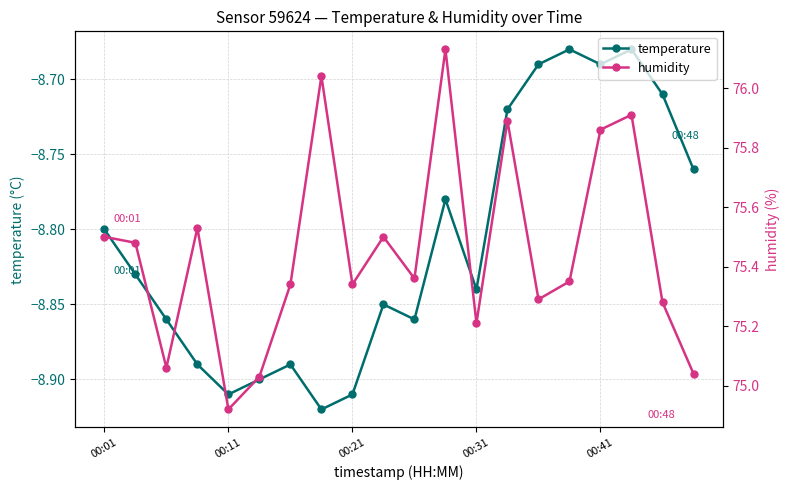

Rank the series by their maximum value, from highest to lowest.

humidity, temperature